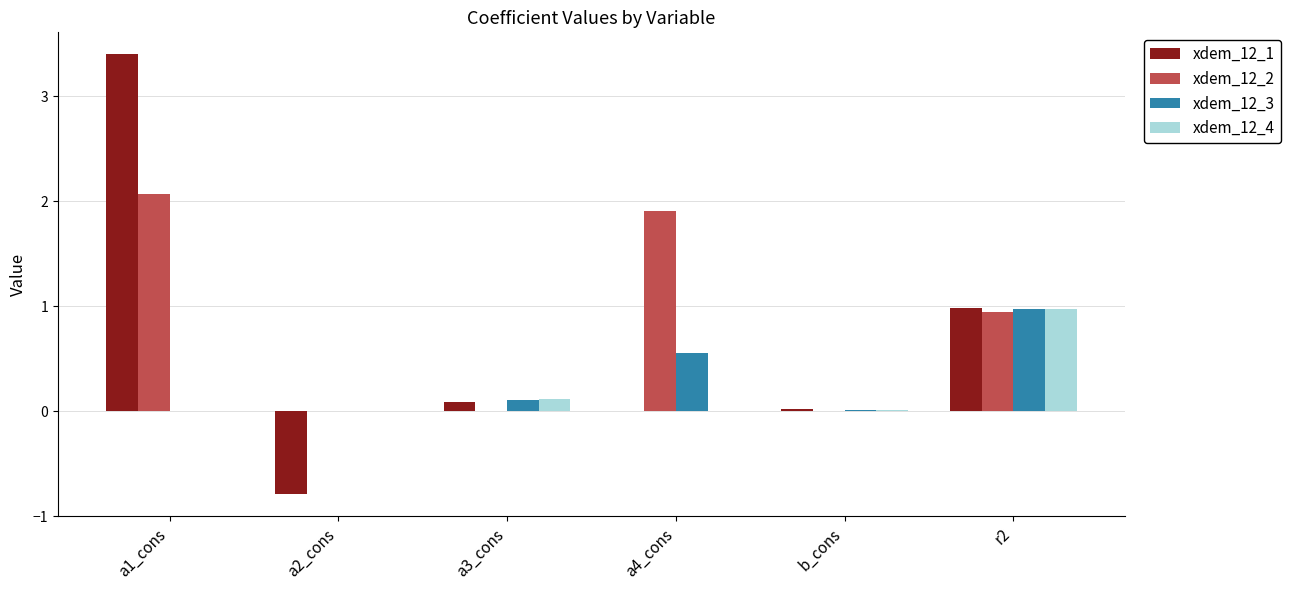

Which series has the widest spread of values?

xdem_12_1